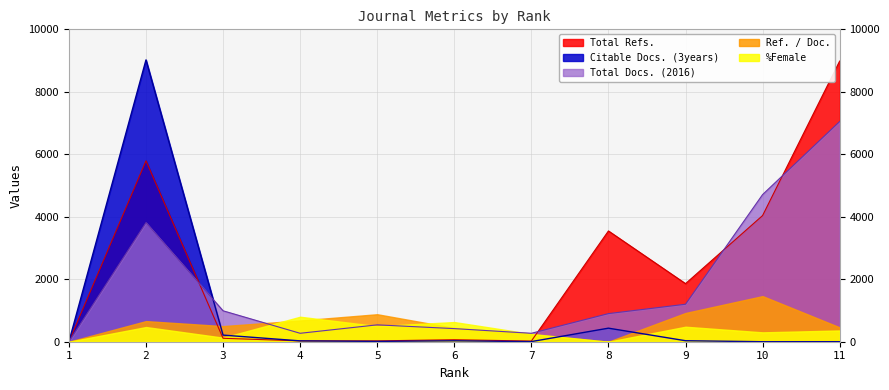

Which series has the largest total across all categories?

Total Refs.